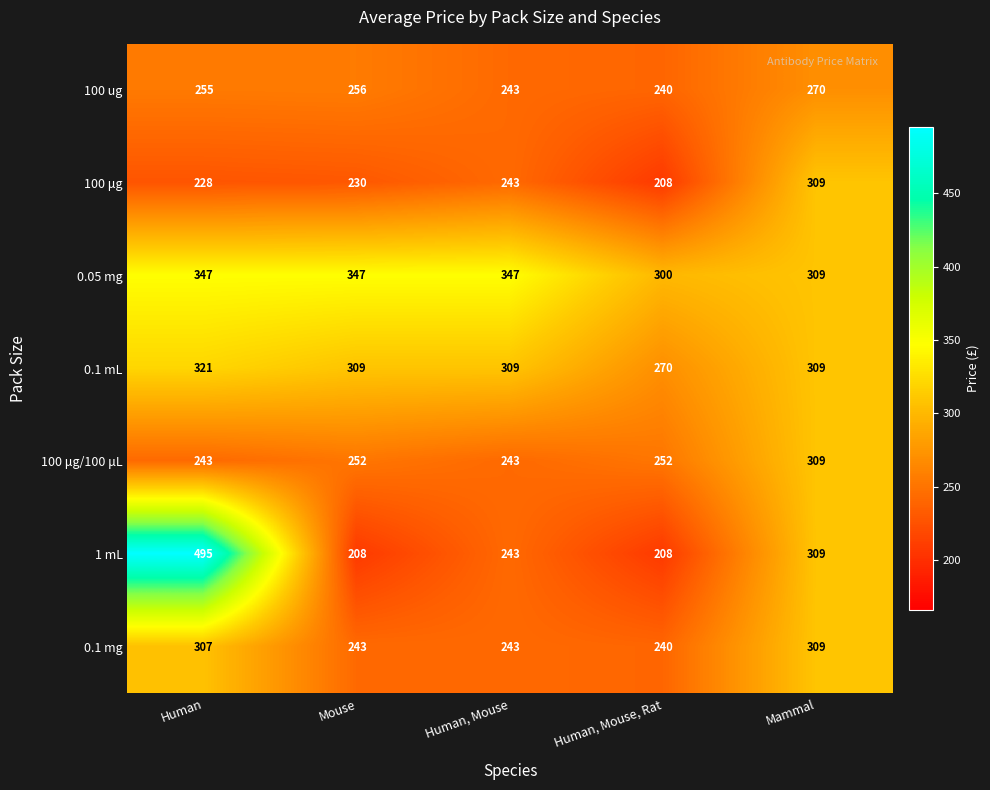

What is the maximum value shown in the chart?

495